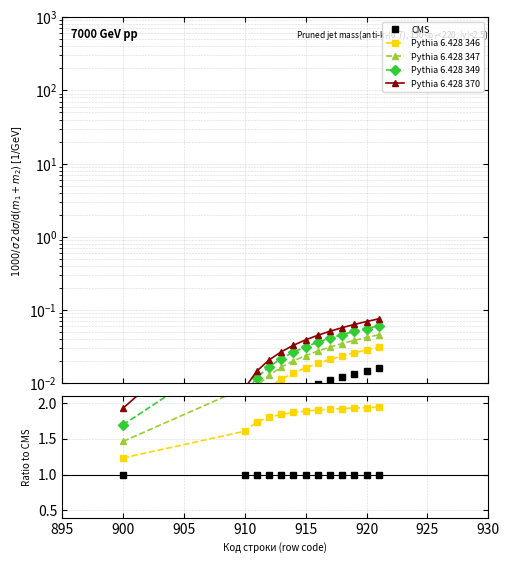

Is the value of CMS at 12 greater than the value of Pythia 6.428 347 at 920?

No